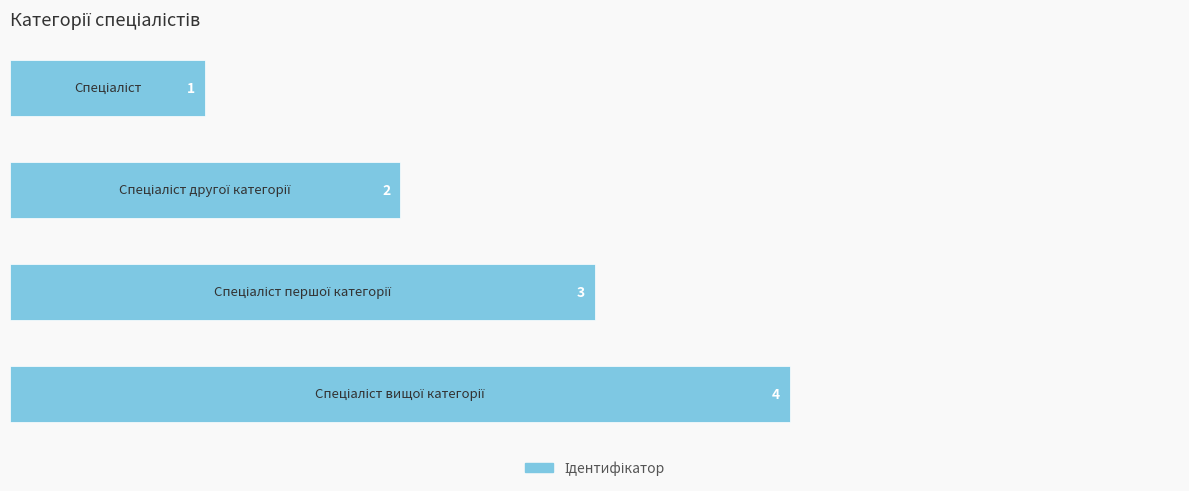

What is the value of the 1st bar from the top?

1